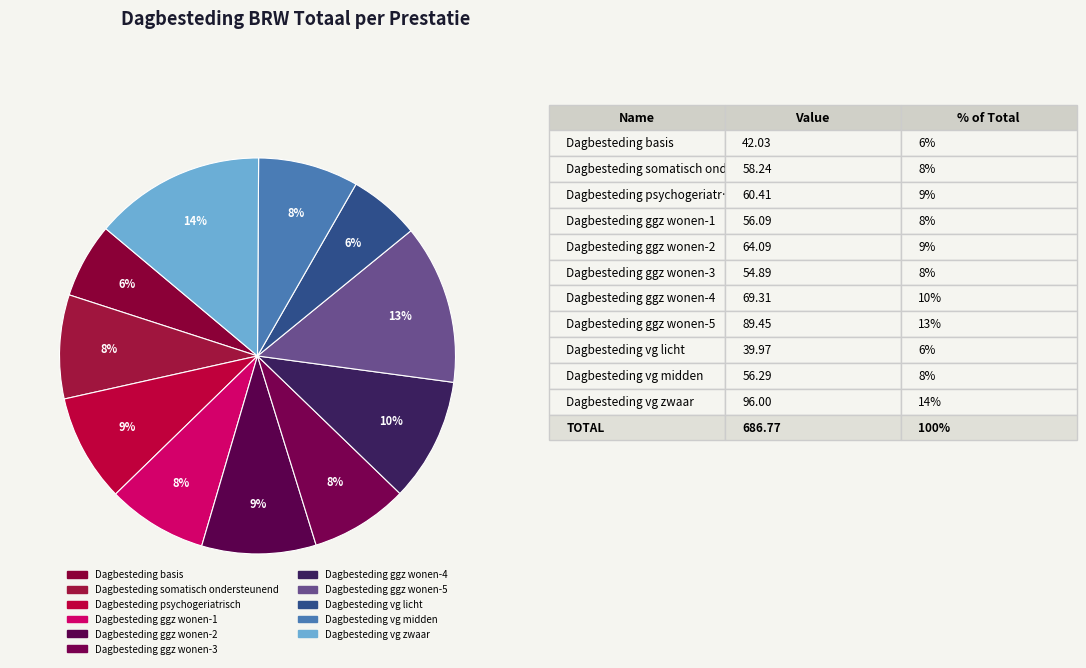

Which slice is the largest?

Dagbesteding vg zwaar